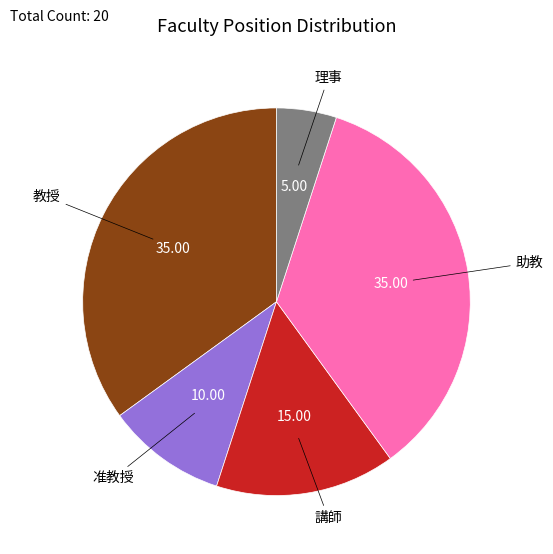

Does any single category account for the majority?

No